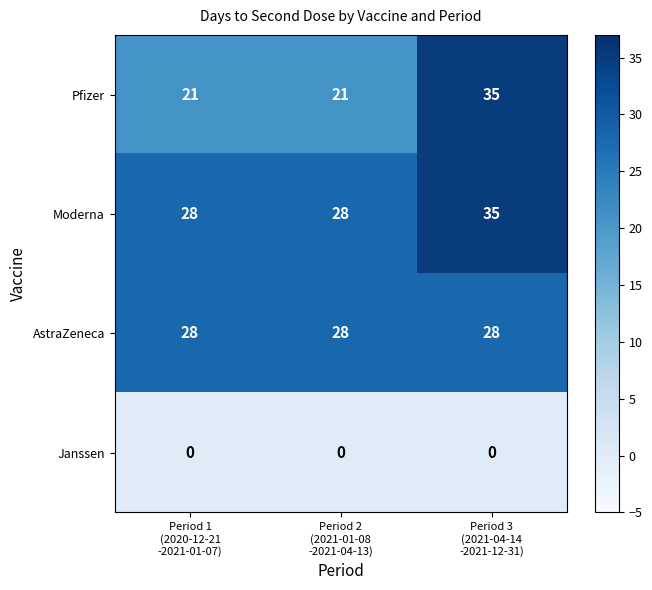

What is the difference between the maximum and minimum values in the Moderna series?

7